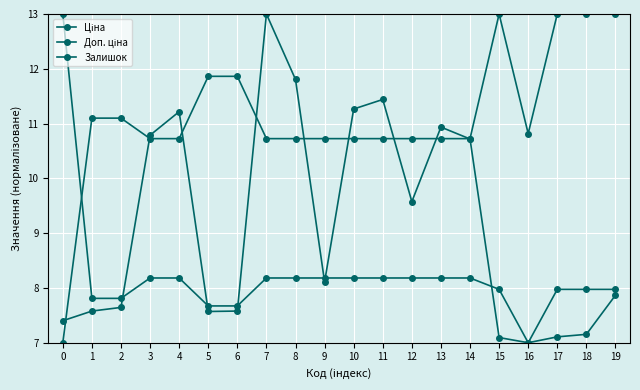

What is the difference between the highest and lowest values at 2?

3.5